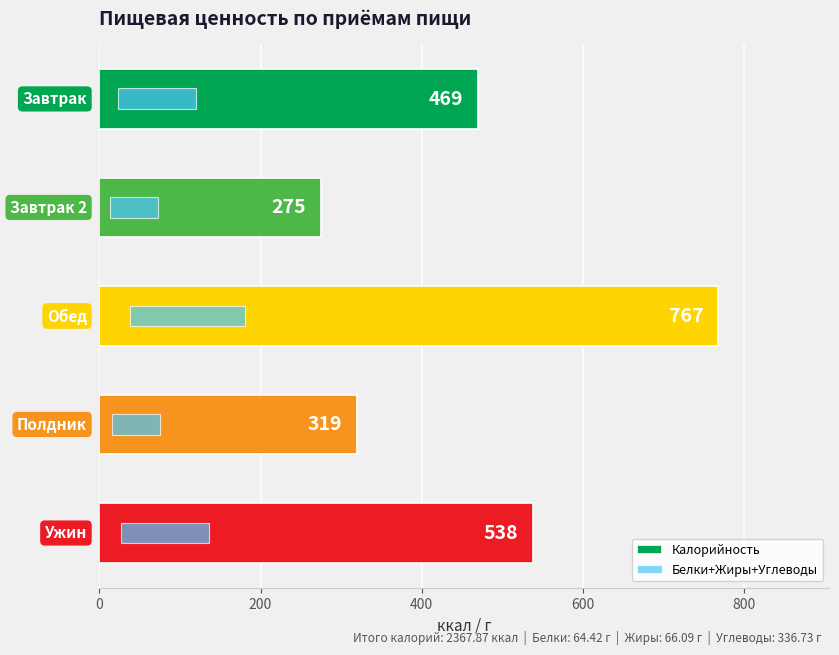

What is the sum of the Калорийность values at 0 and 600?

788.4